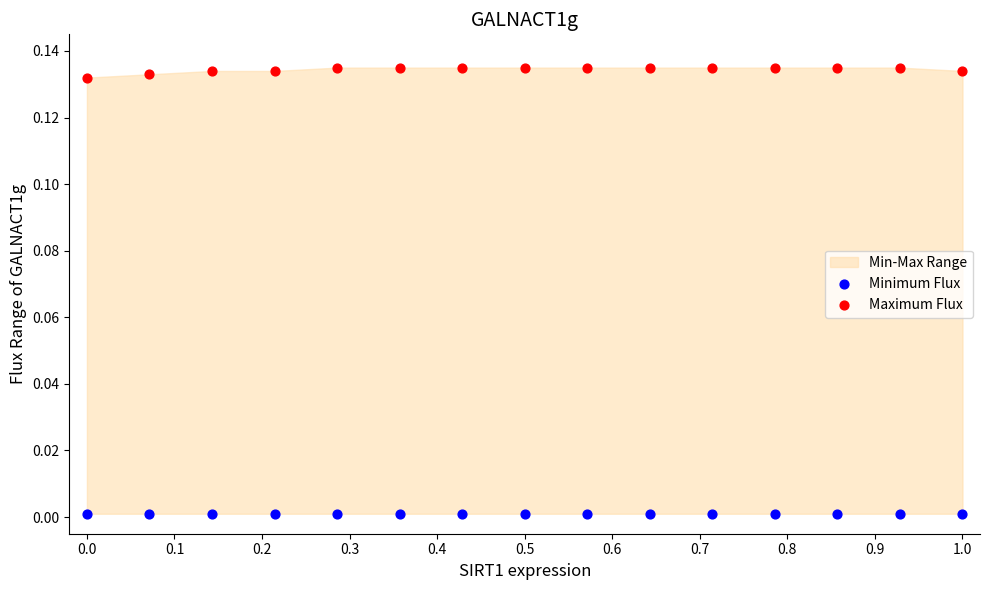

Which series reaches the minimum Y coordinate?

Minimum Flux